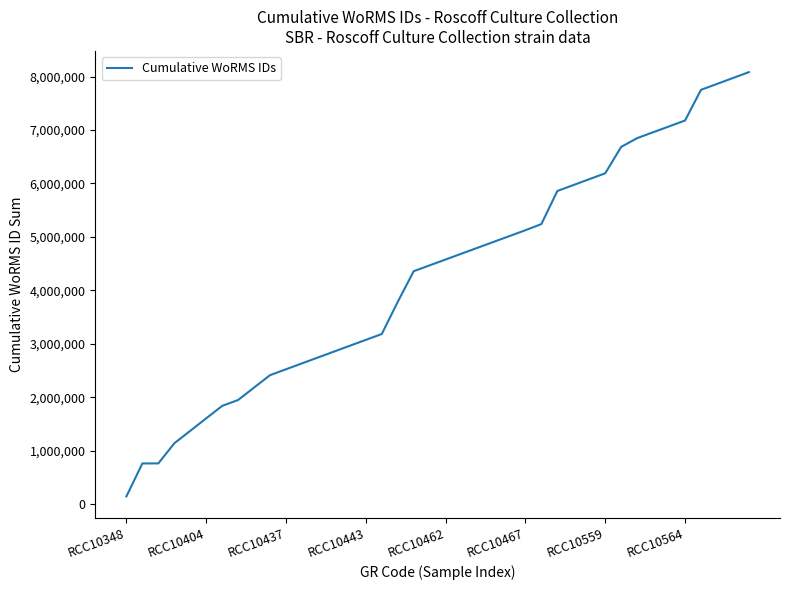

What is the difference between the maximum and minimum values?

7937323